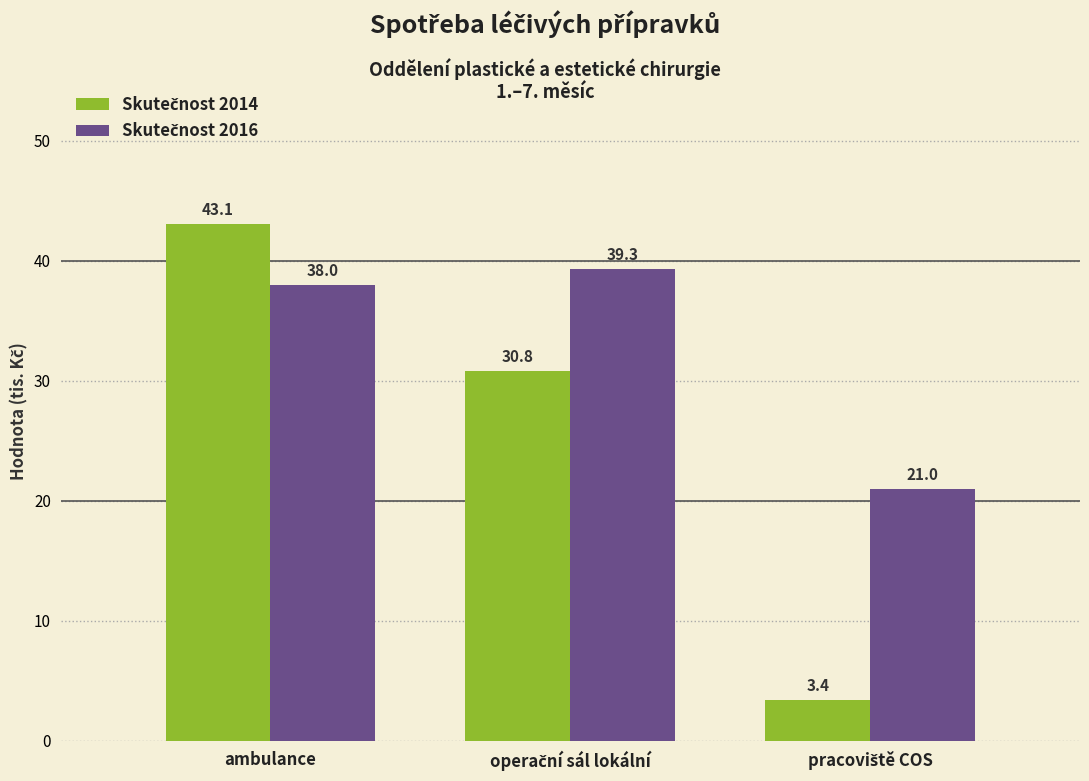

At which category is the sum across all series the highest?

ambulance